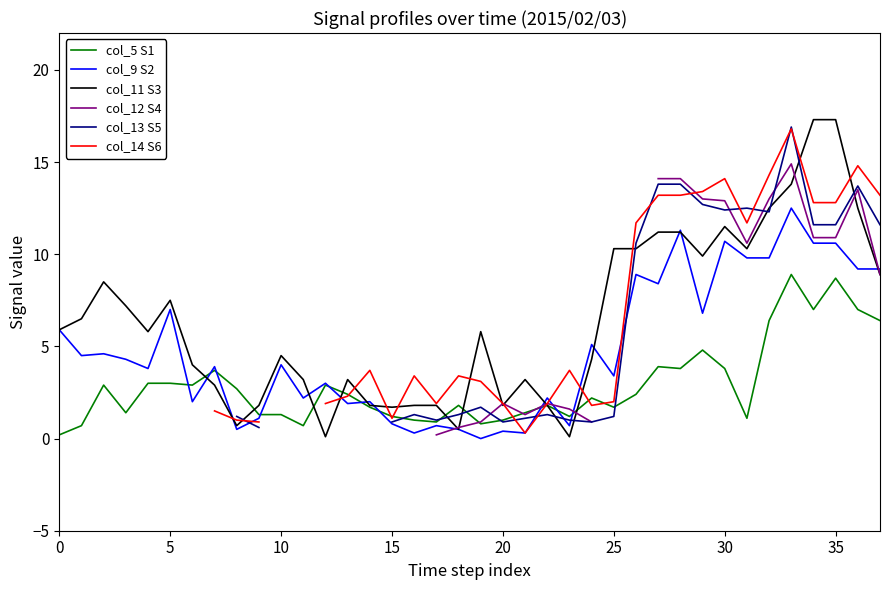

What is the maximum value shown in the chart?

17.3